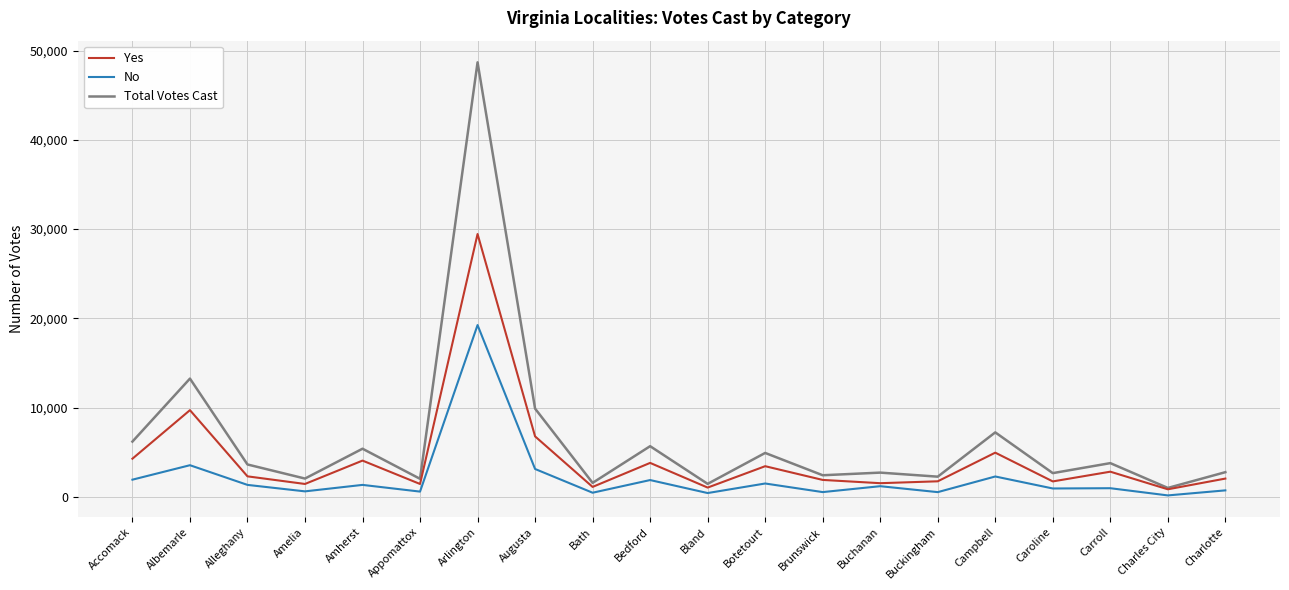

At which category is the sum across all series the highest?

Arlington